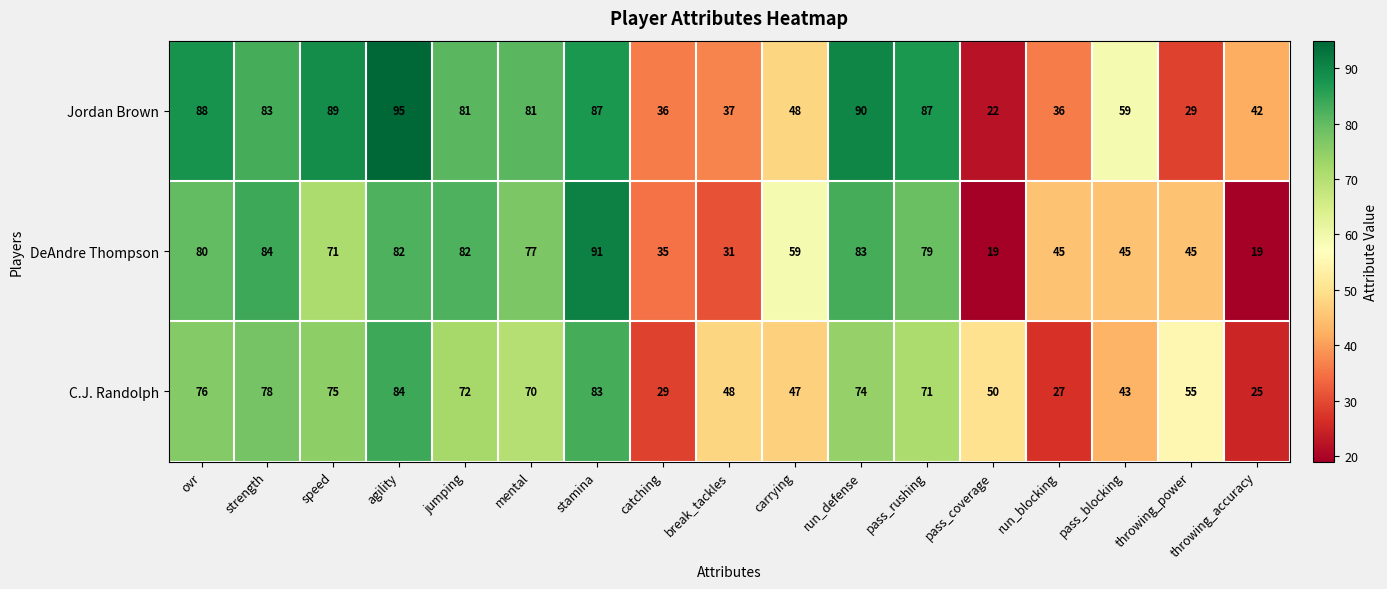

What is the minimum value shown in the chart?

19